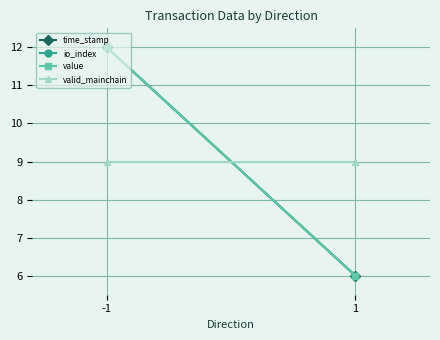

Reading right to left, list all the values displayed in this chart.

time_stamp: 1=6	-1=12
io_index: 1=6	-1=12
value: 1=6	-1=12
valid_mainchain: 1=9	-1=9